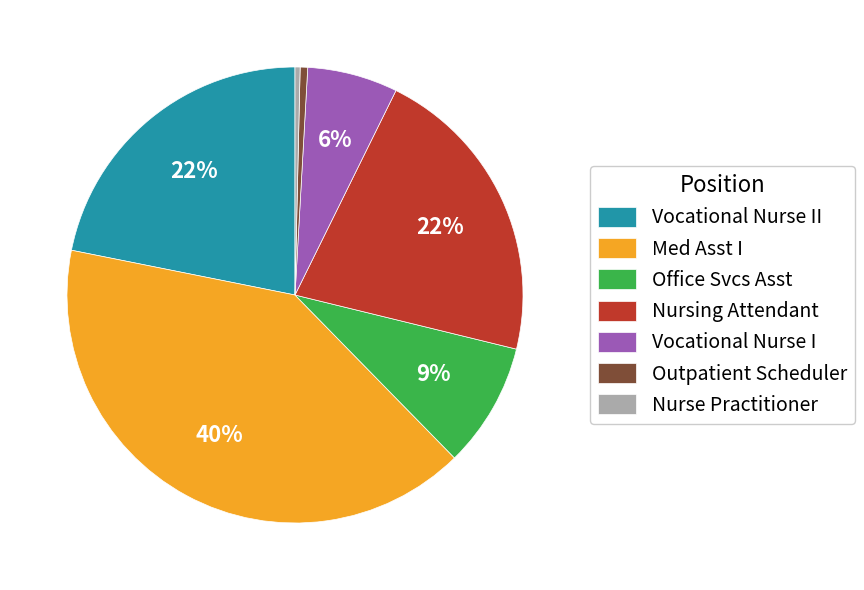

Between Nurse Practitioner and Vocational Nurse I, which is larger?

Vocational Nurse I